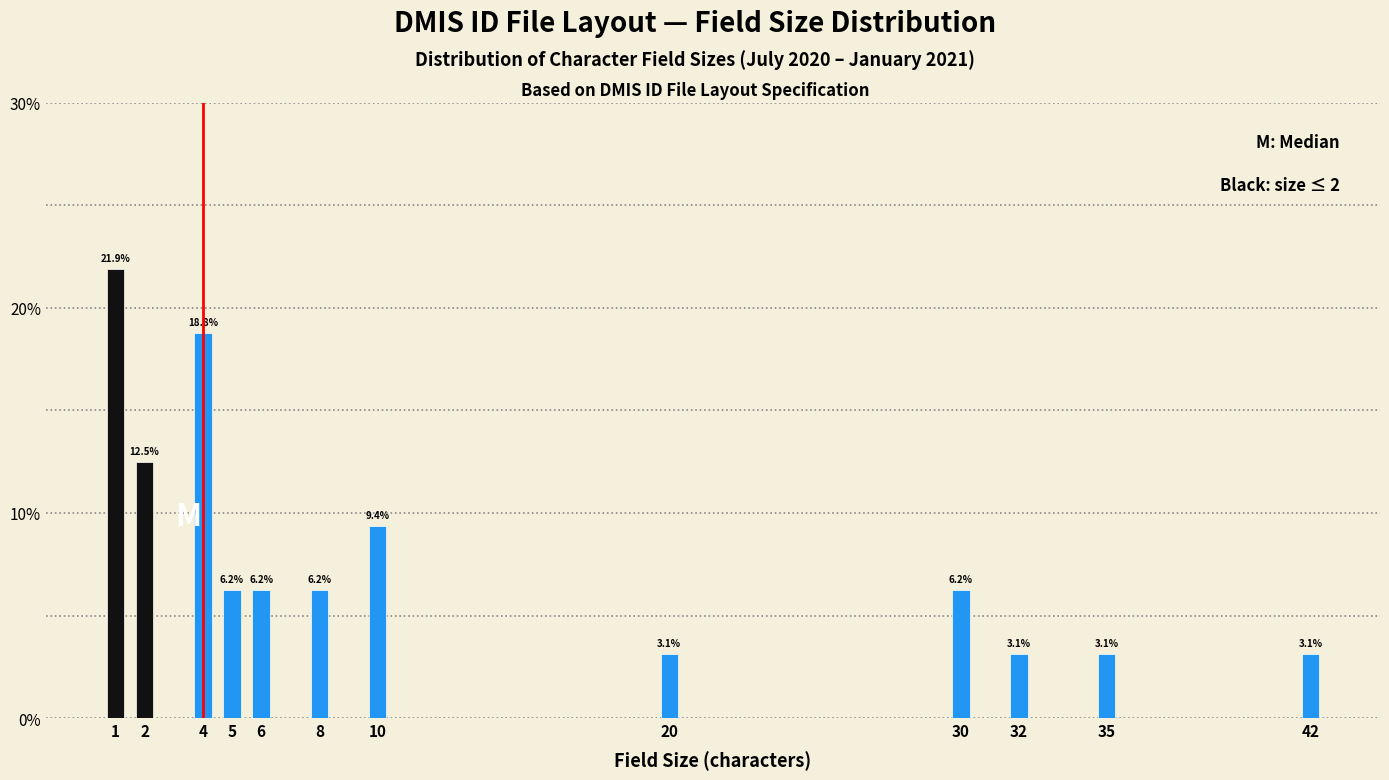

True or false: the data shows 4.2 at 4.

False